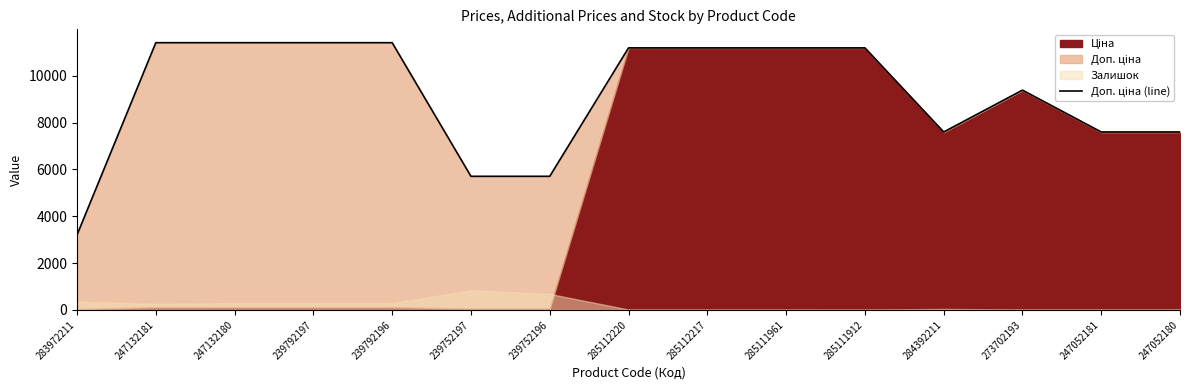

How many data points does each series have?

15